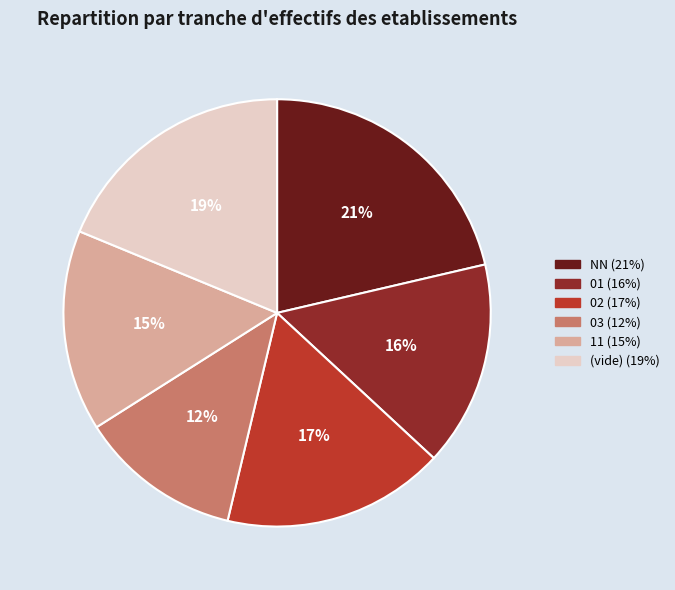

To the nearest percent, what is the difference between the largest and smallest slice percentages?

9%